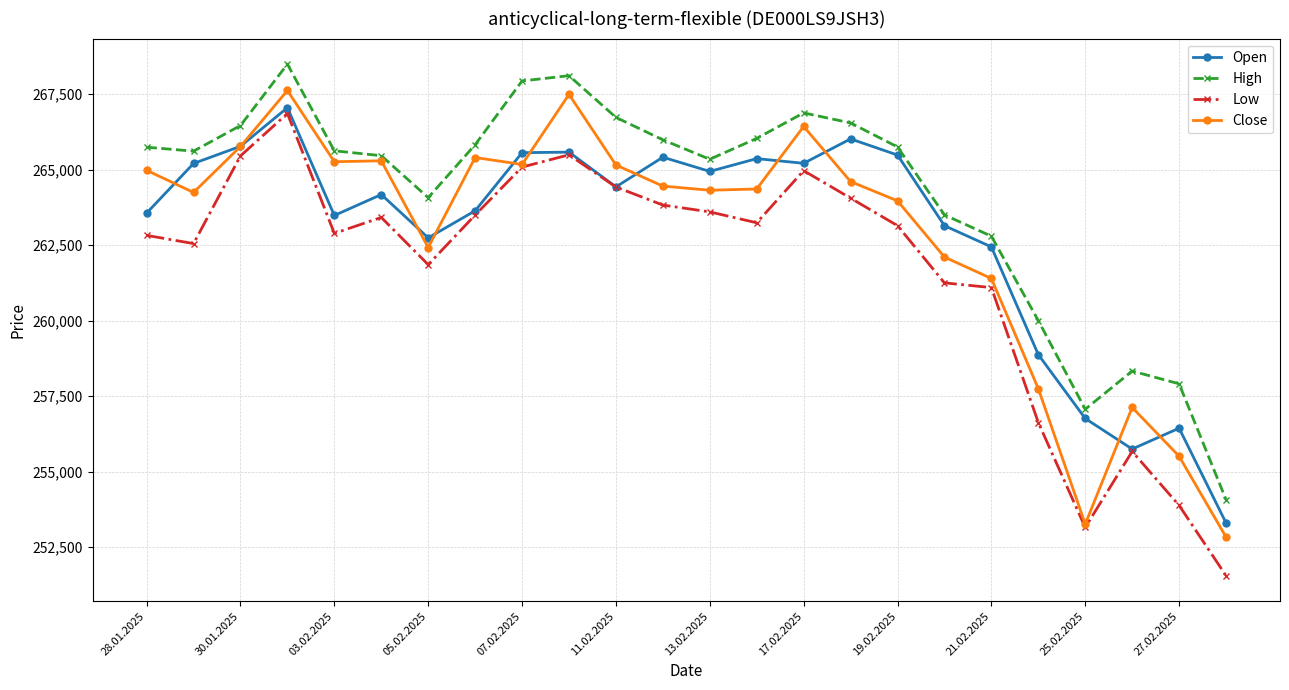

True or false: High and Open intersect in this chart.

False